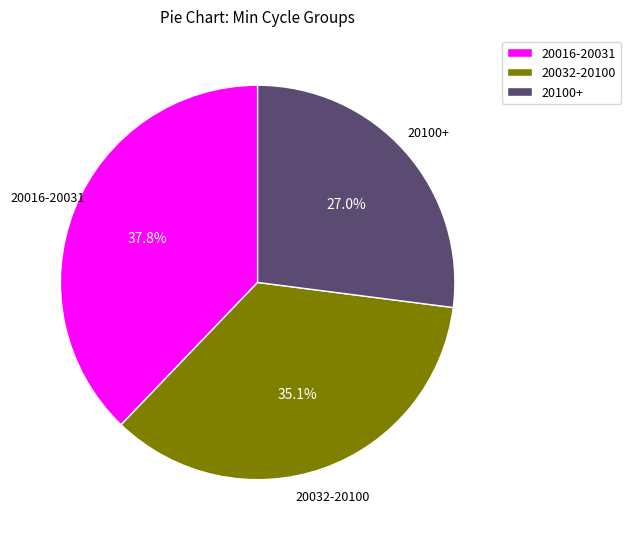

Approximately how many times larger is the value at 20100+ compared to 20016-20031?

0.7